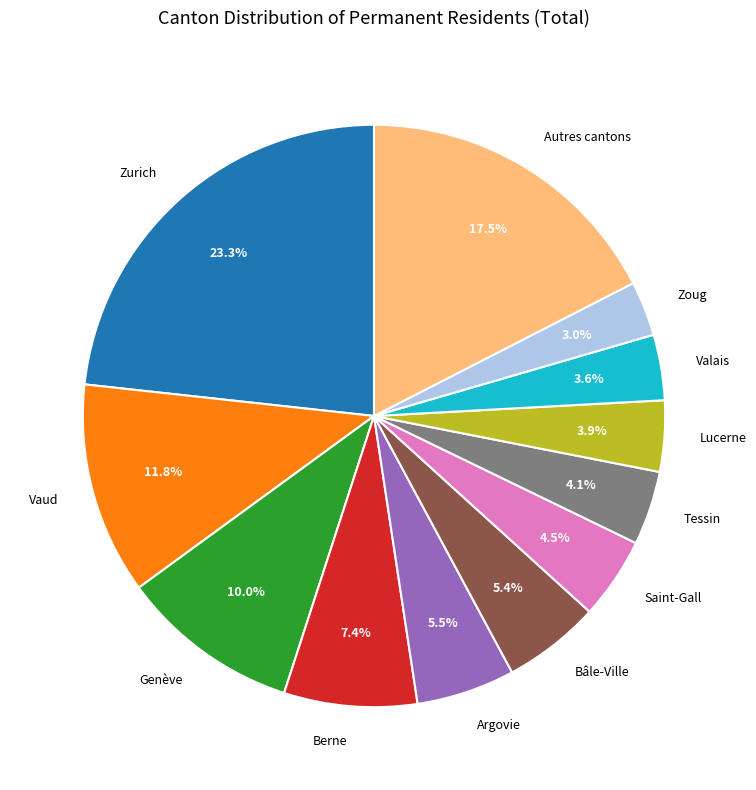

Count the number of slices in the pie.

12